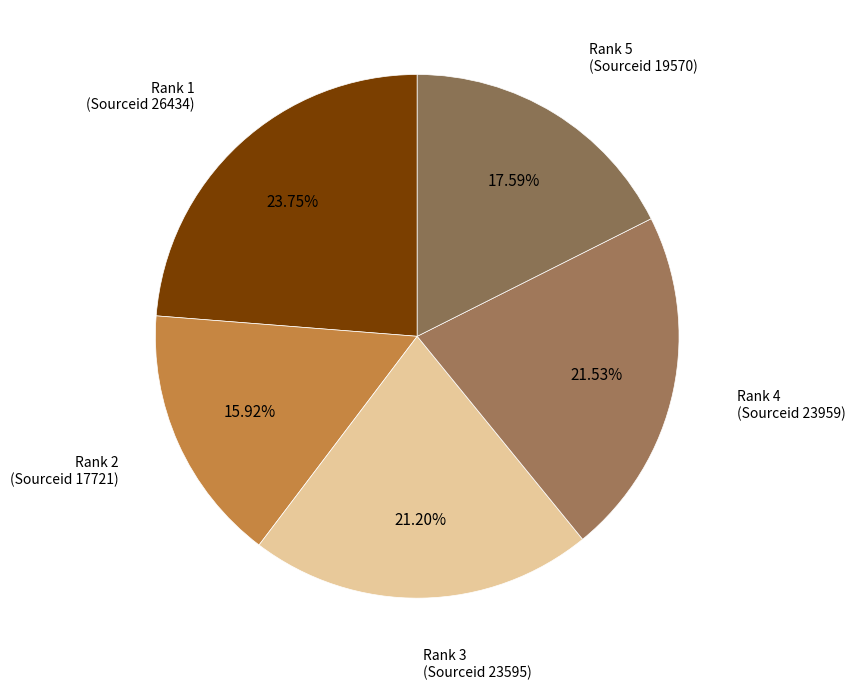

How many segments does this pie chart have?

5